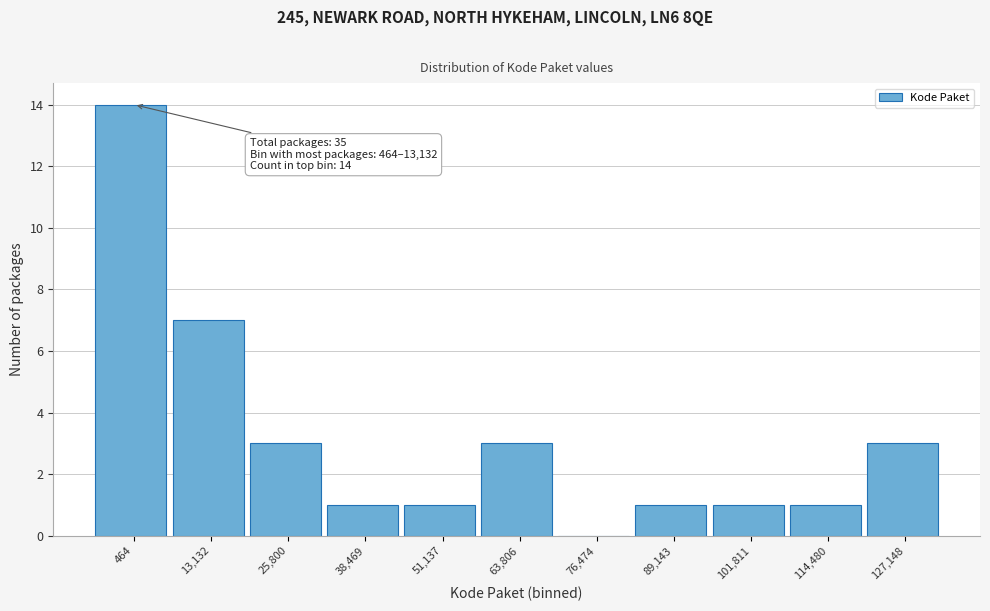

Reading left to right, extract all data points from this chart.

464=14	13,132=7	25,800=3	38,469=1	51,137=1	63,806=3	76,474=0	89,143=1	101,811=1	114,480=1	127,148=3